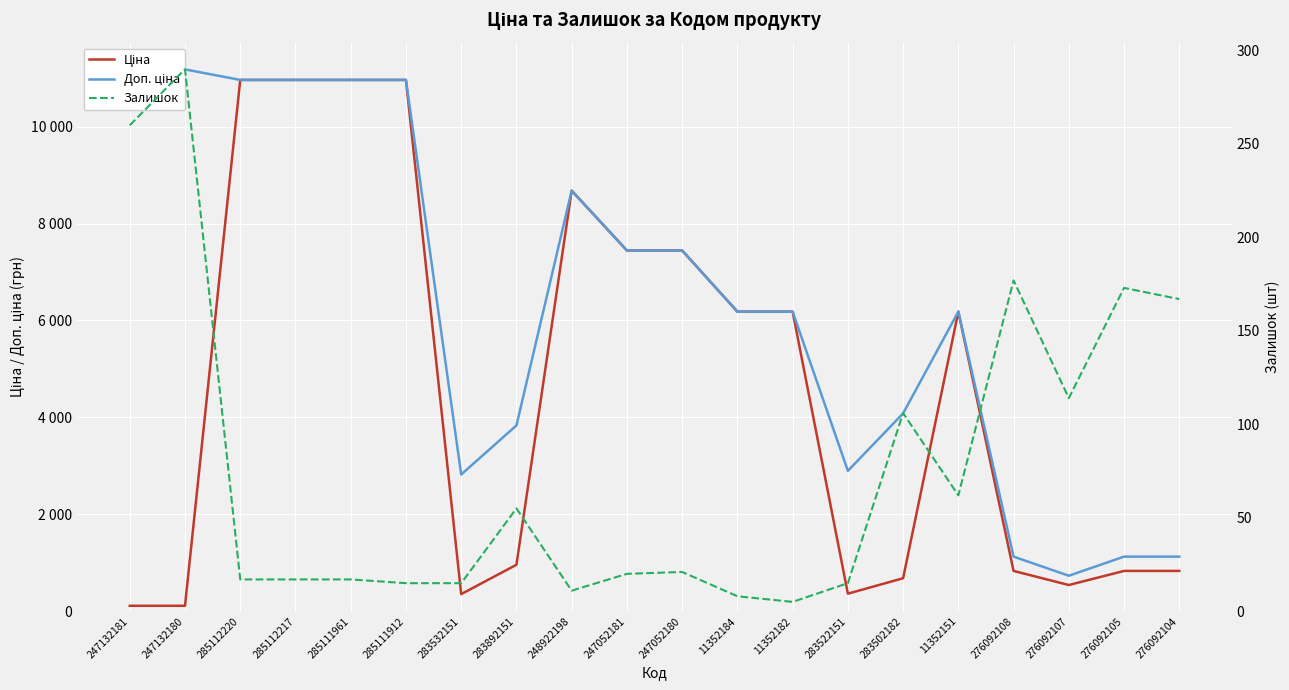

What is the difference between the maximum and minimum values in the Залишок series?

285.0